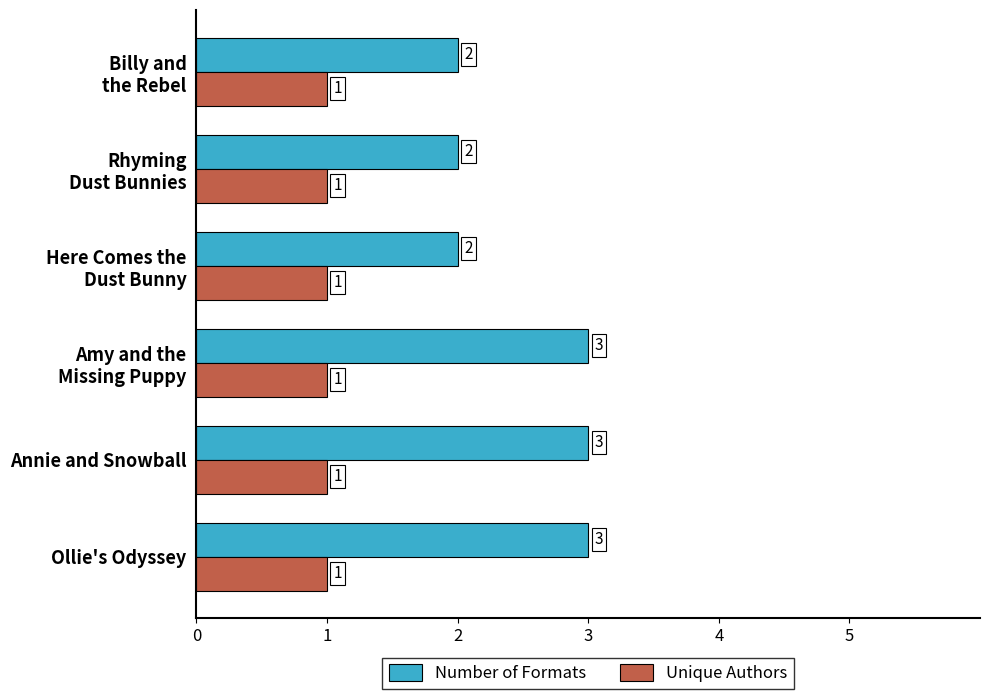

The value of Unique Authors at Annie and Snowball is 2. True or false?

False